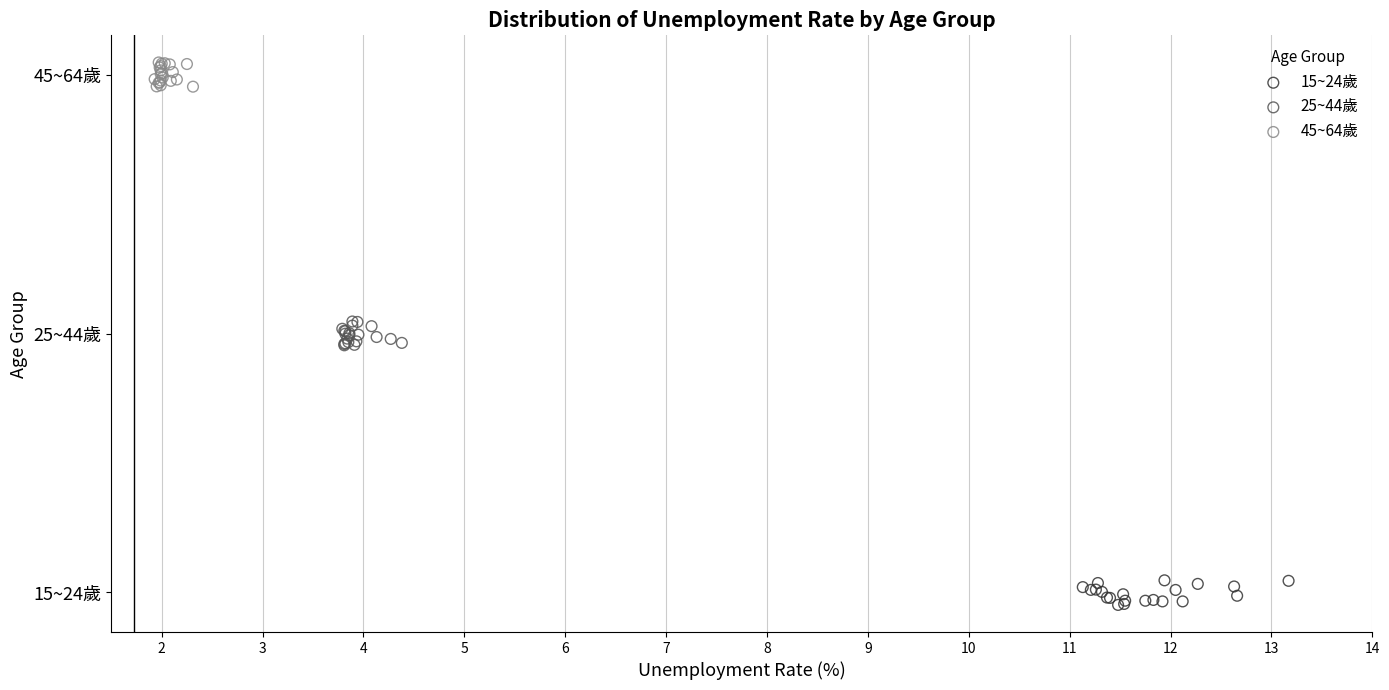

Which series contains the lowest Y value?

15~24歲